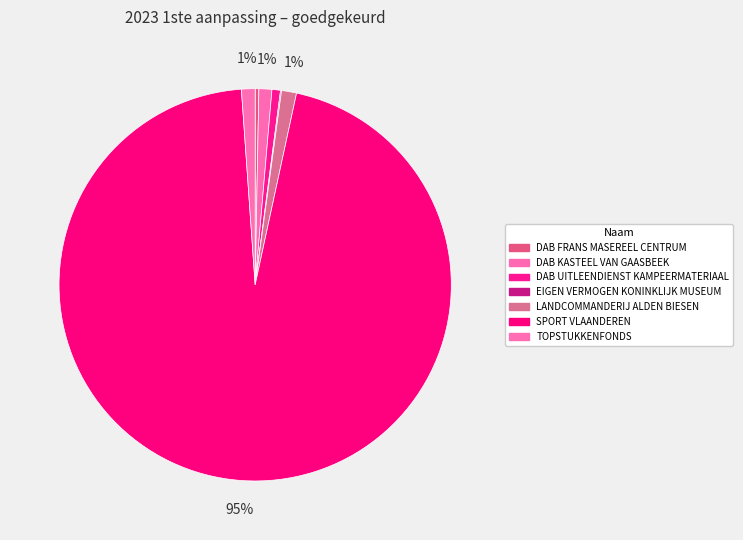

What is the change in value from LANDCOMMANDERIJ ALDEN BIESEN to SPORT VLAANDEREN?

+273717